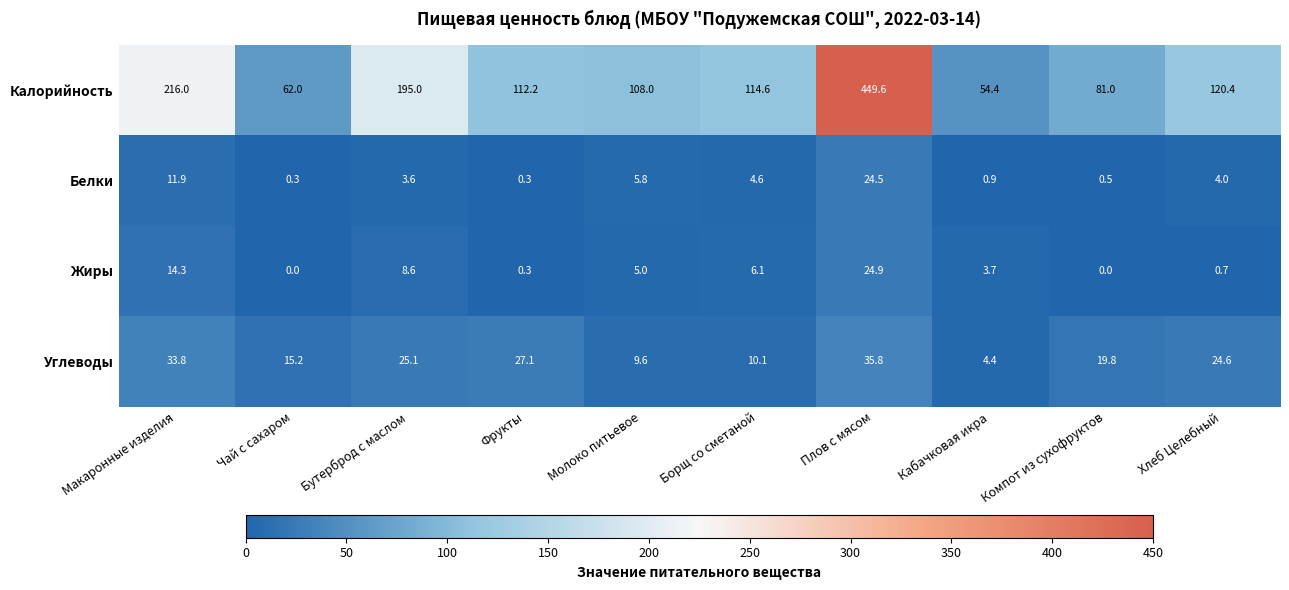

What is the sum of the Жиры values at Кабачковая икра and Компот из сухофруктов?

3.7